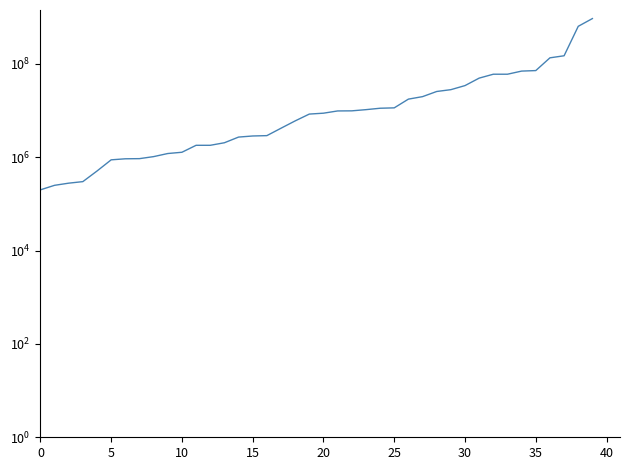

What is the value of the 28th point from the left?

19856000